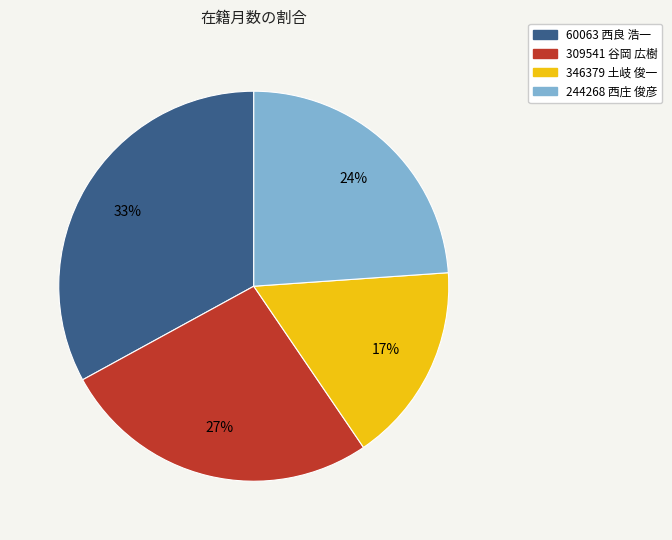

Count the number of slices in the pie.

4